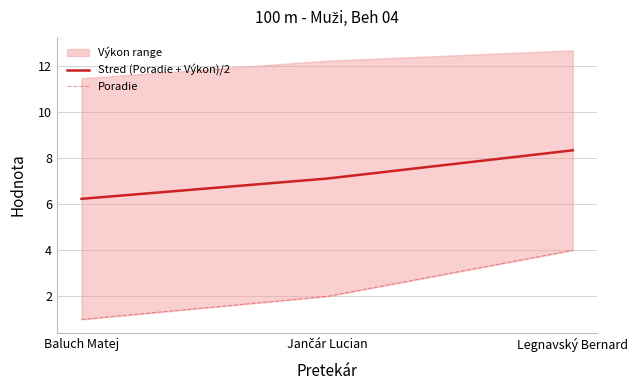

At which category does the chart reach its peak across all series?

Legnavský Bernard